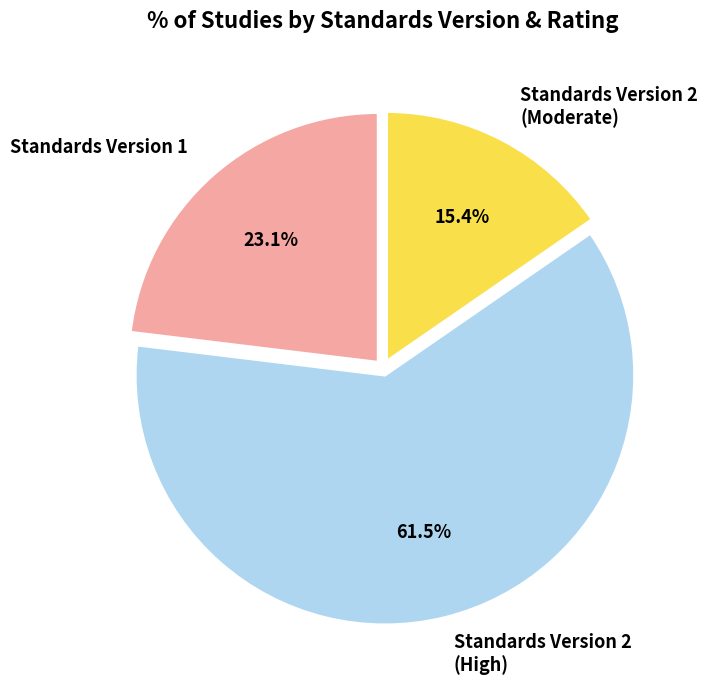

What percentage do Standards Version 1 and Standards Version 2 (High) together represent?

84.6%